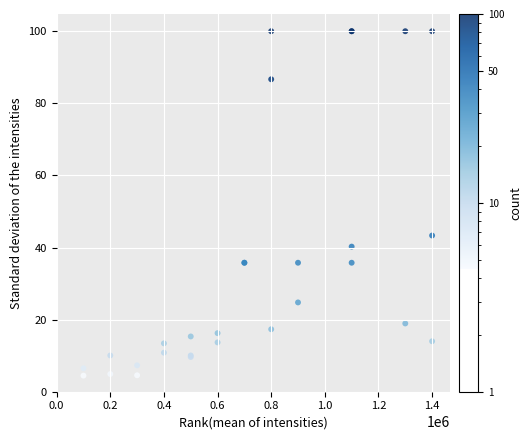

What Y value in the scatter plot is closest to 52?

43.3